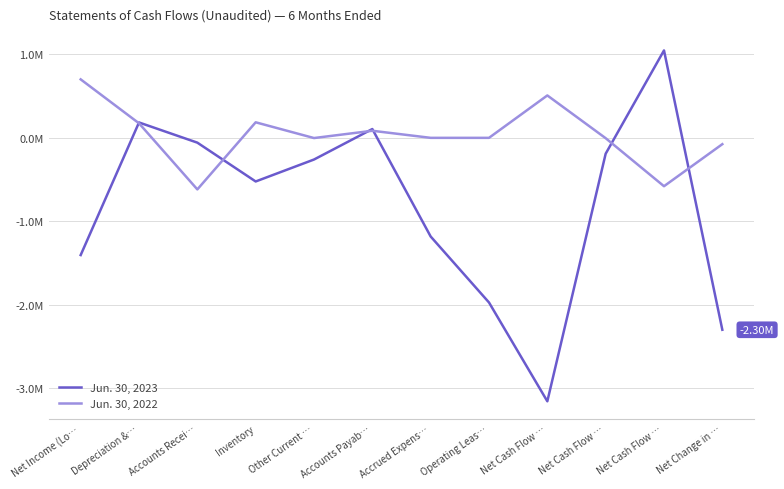

What is the label of the 12th point from the right?

Net Income (Lo…